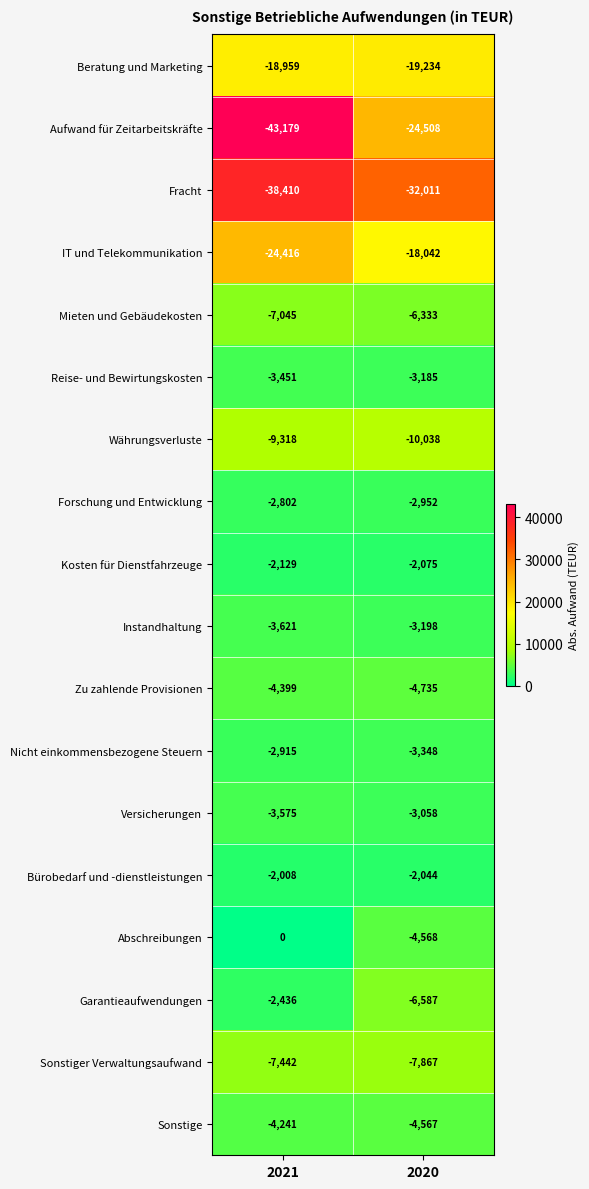

What is the difference between the Garantieaufwendungen values at 2021 and 2020?

4151